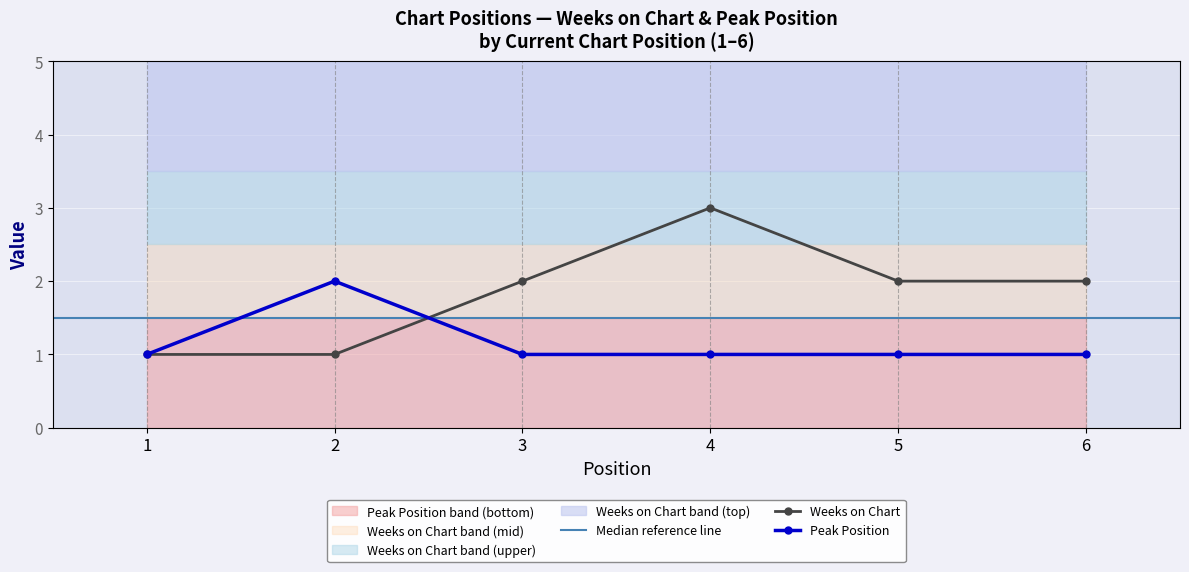

Reading left to right, what are all the values shown in this chart?

Weeks on Chart: 1	1	2	3	2	2
Peak Position: 1	2	1	1	1	1